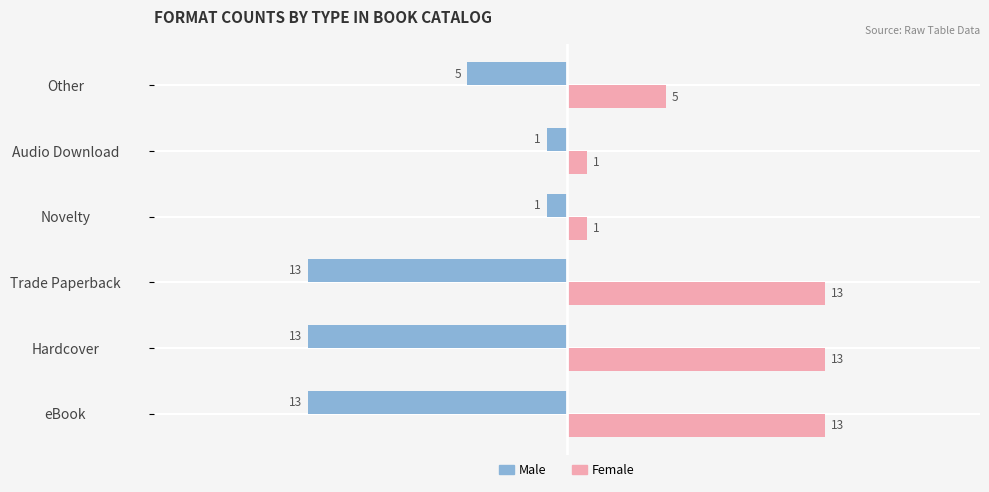

At how many categories does at least one series exceed 0?

6